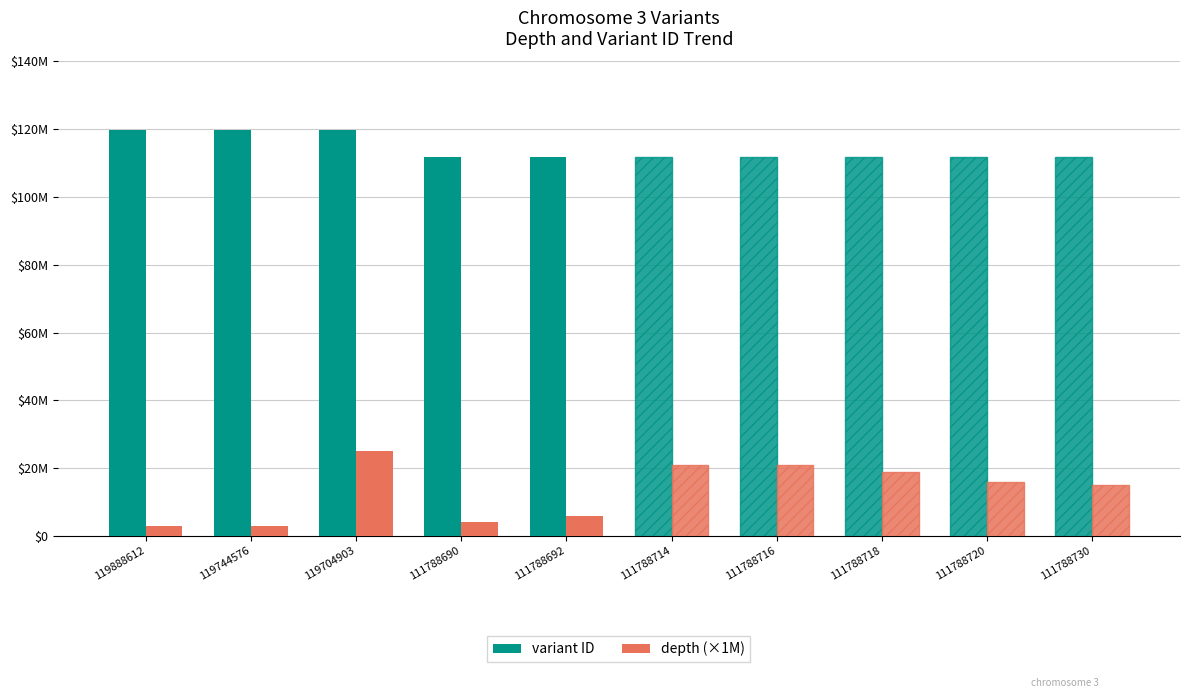

Rank the series at 119704903 from highest to lowest value.

variant ID, depth (×1M)